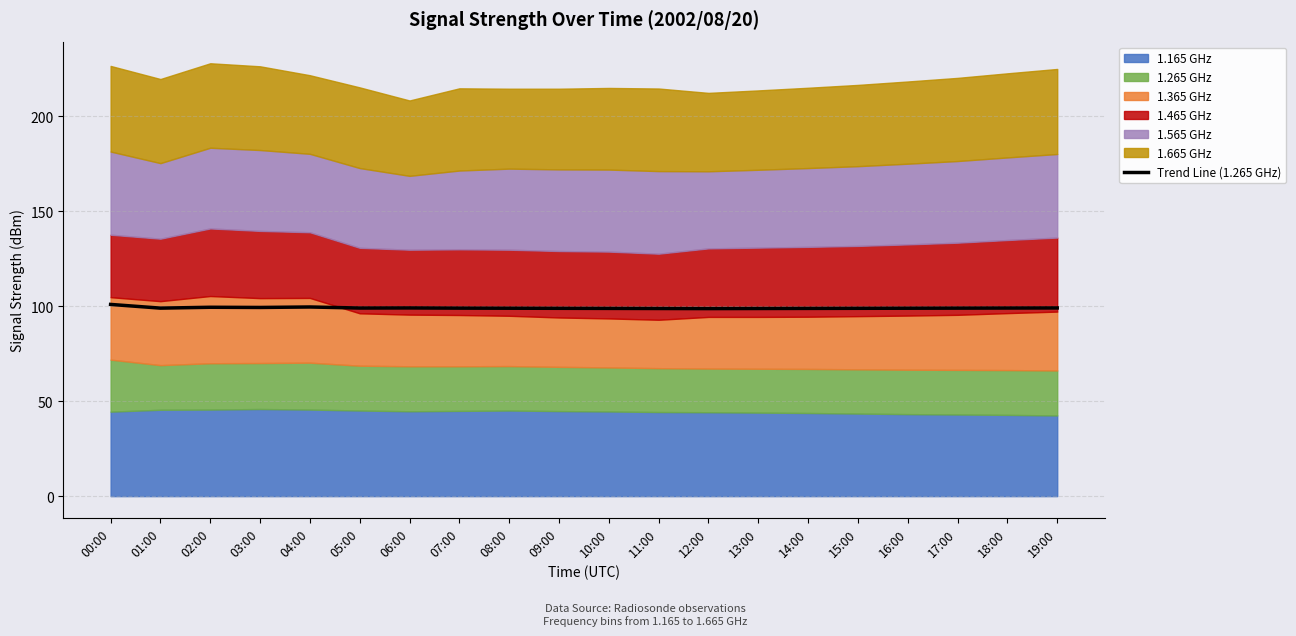

What value does the data have at 06:00?

99.1